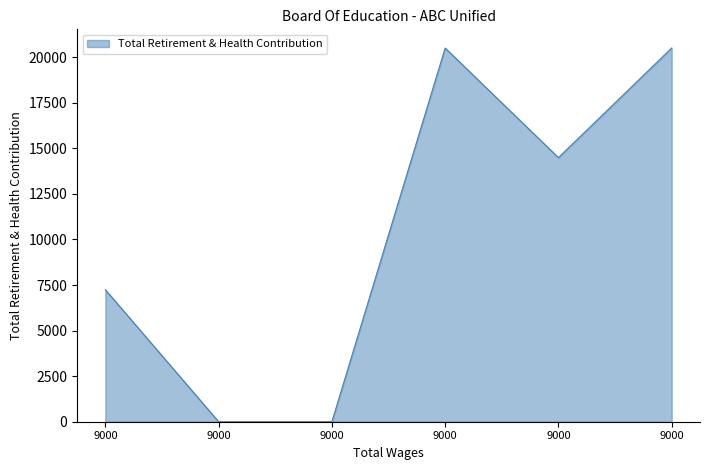

How many interior local peaks (higher than both neighbors) does the data have?

1